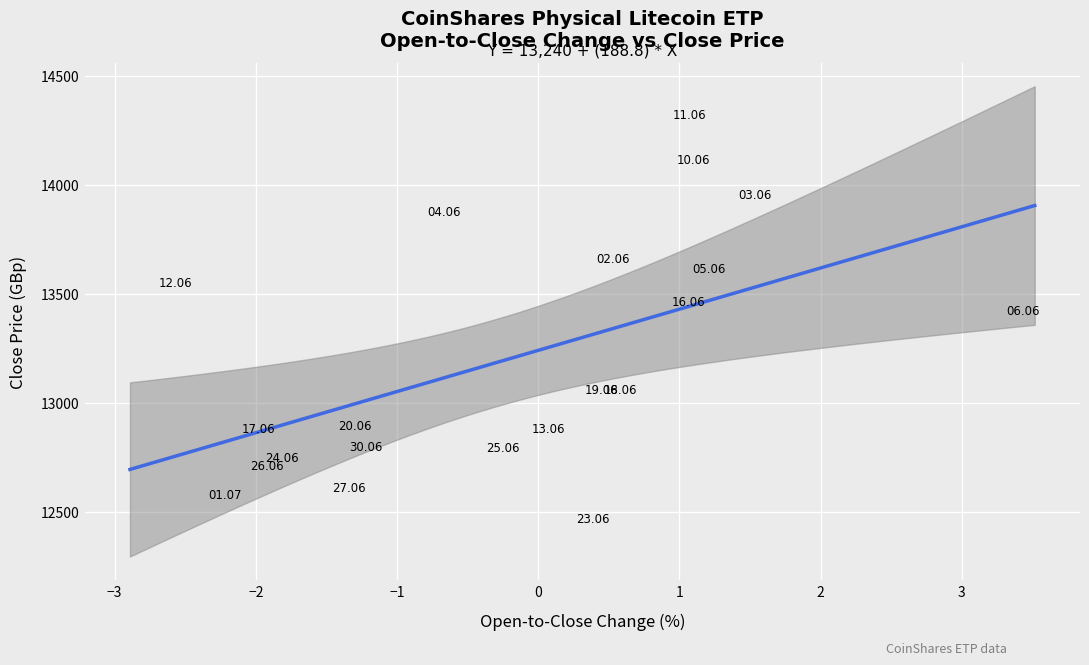

What is the range of Y values (max minus min)?

1854